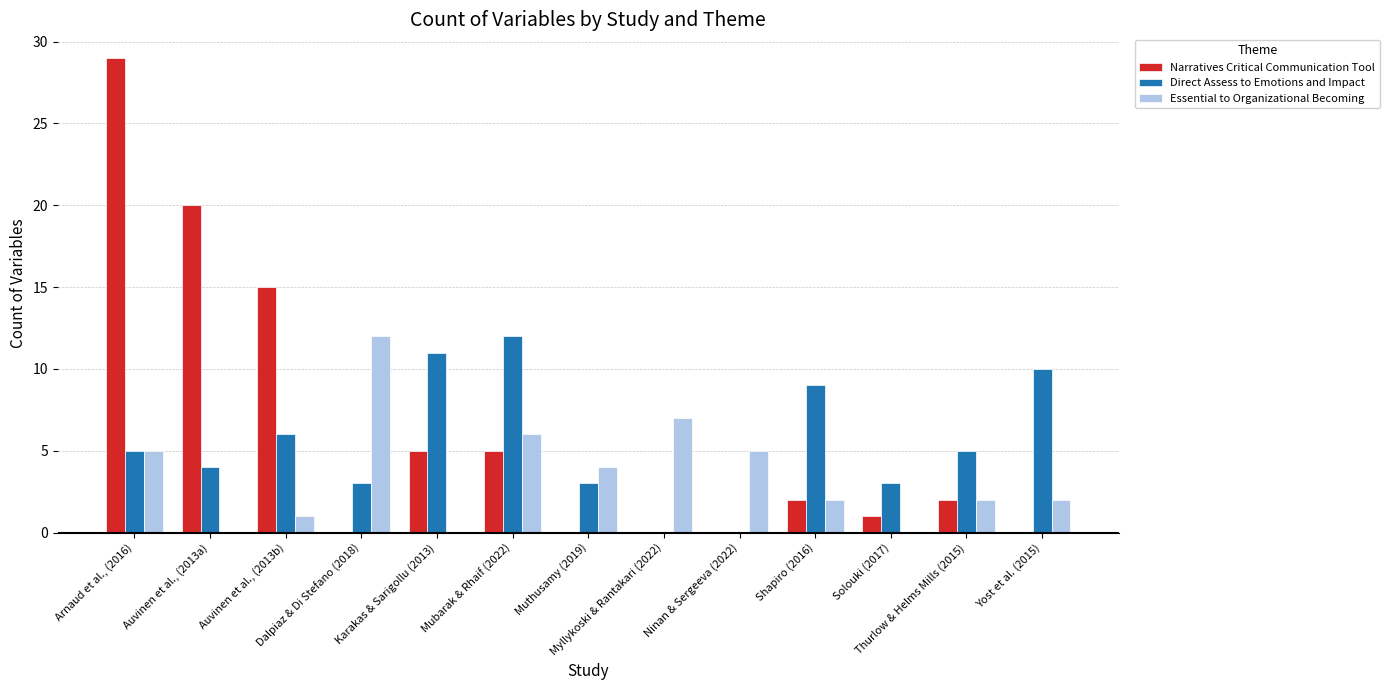

What is the highest value of the Direct Assess to Emotions and Impact series?

12